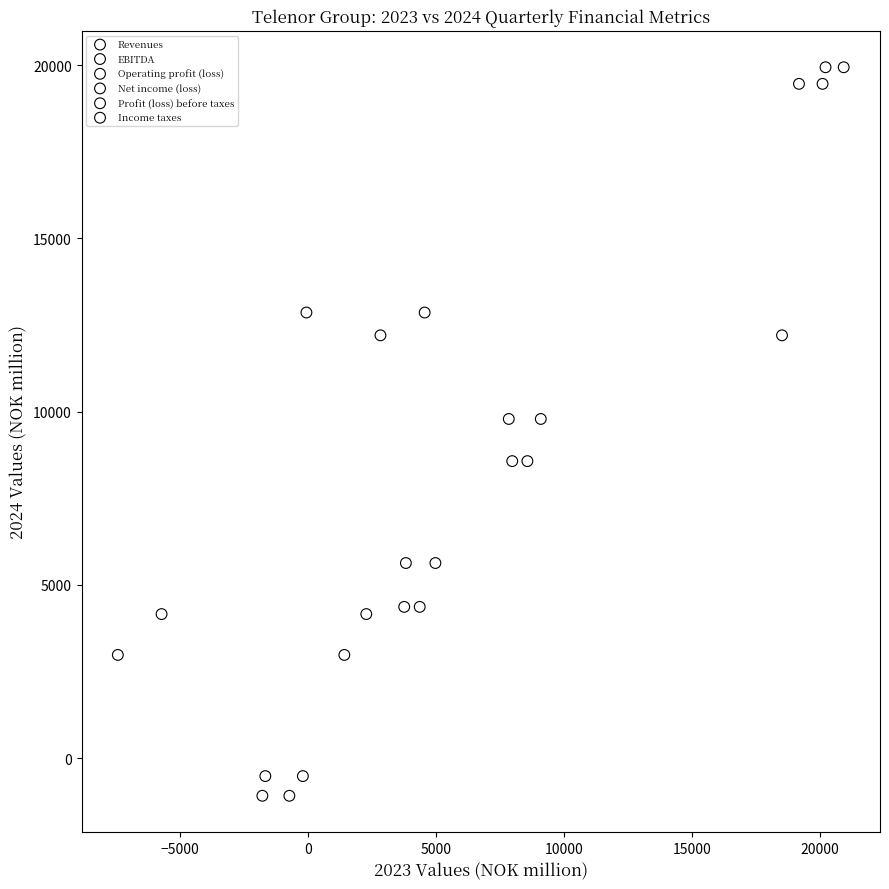

Which series contains the lowest Y value?

Income taxes